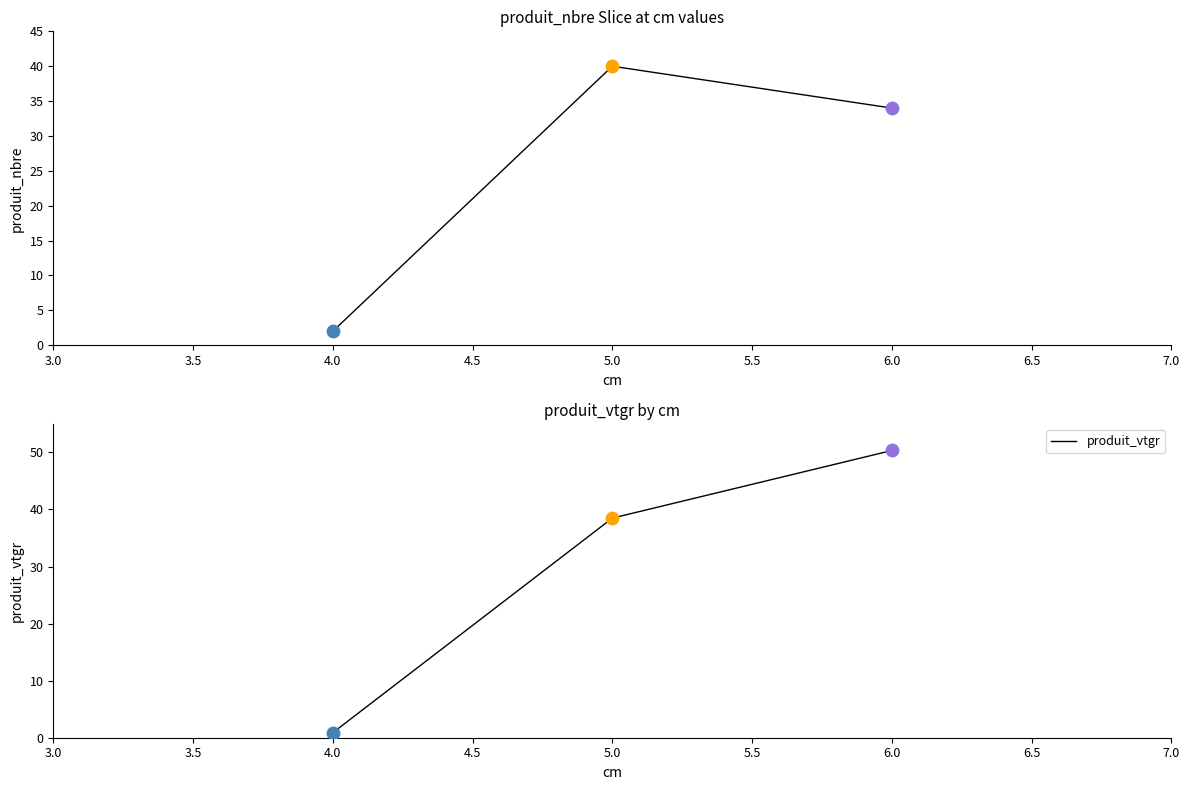

True or false: produit_vtgr has a value of 67.3 at 5.0.

False